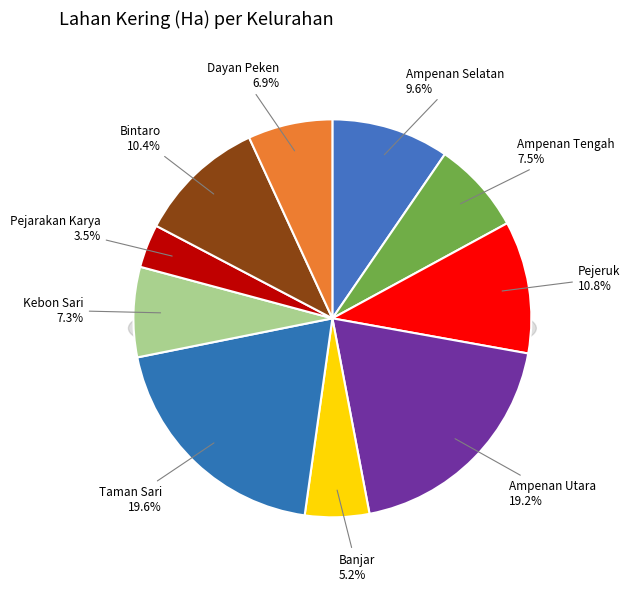

What is the largest slice in the pie chart?

Taman Sari